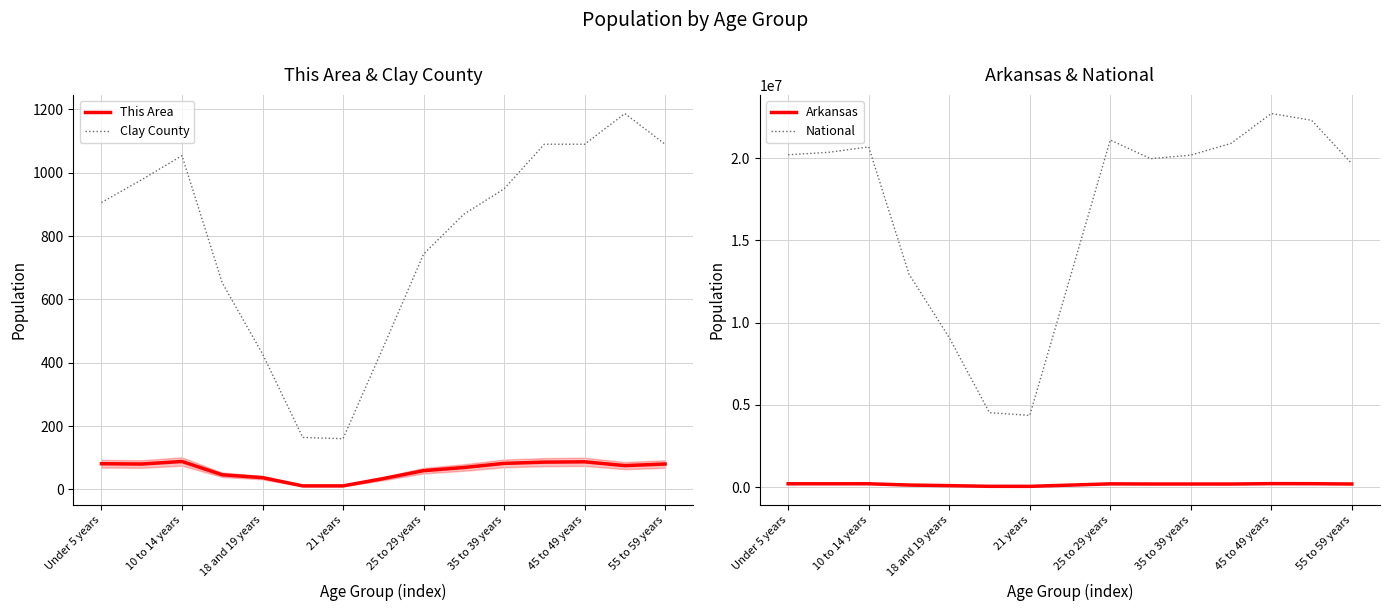

What is the highest value of the This Area series?

88